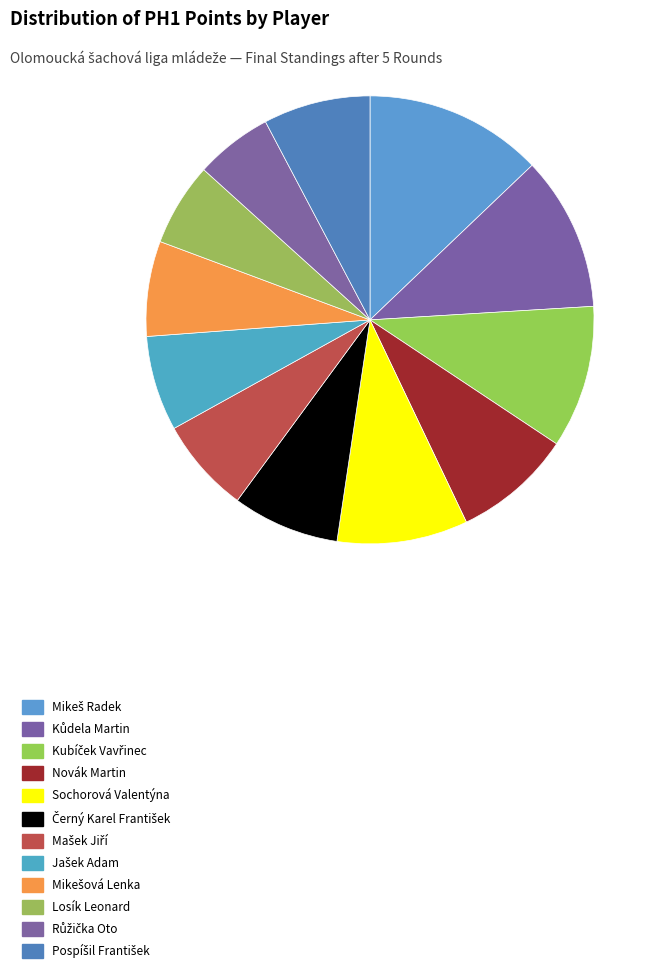

Between Jašek Adam and Mašek Jiří, which is larger?

Jašek Adam